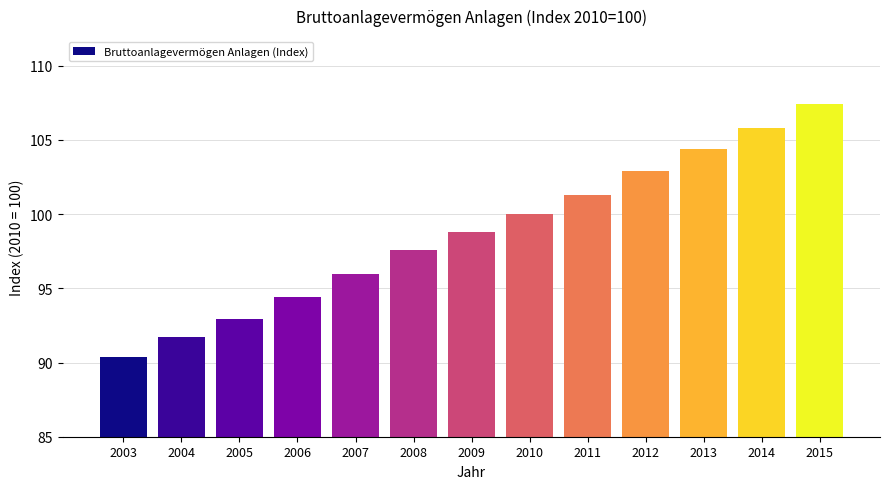

Reading left to right, extract all data points from this chart.

90.4	91.7	92.9	94.4	96.0	97.6	98.8	100.0	101.3	102.9	104.4	105.8	107.4